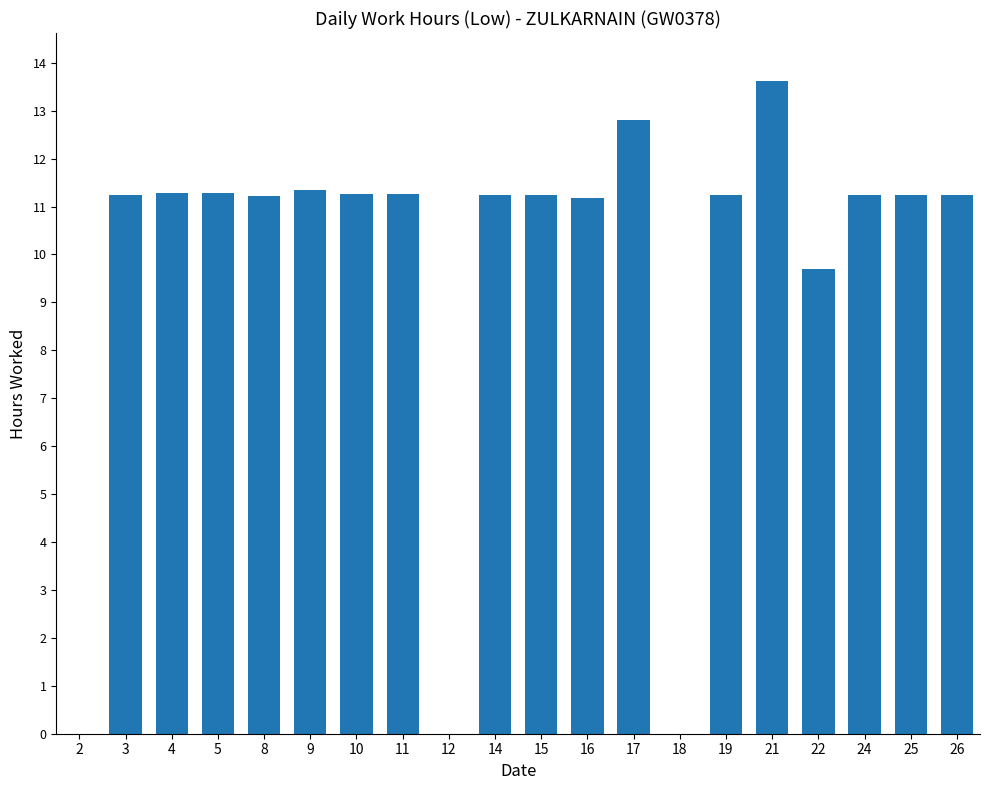

How many distinct data groups are displayed?

1